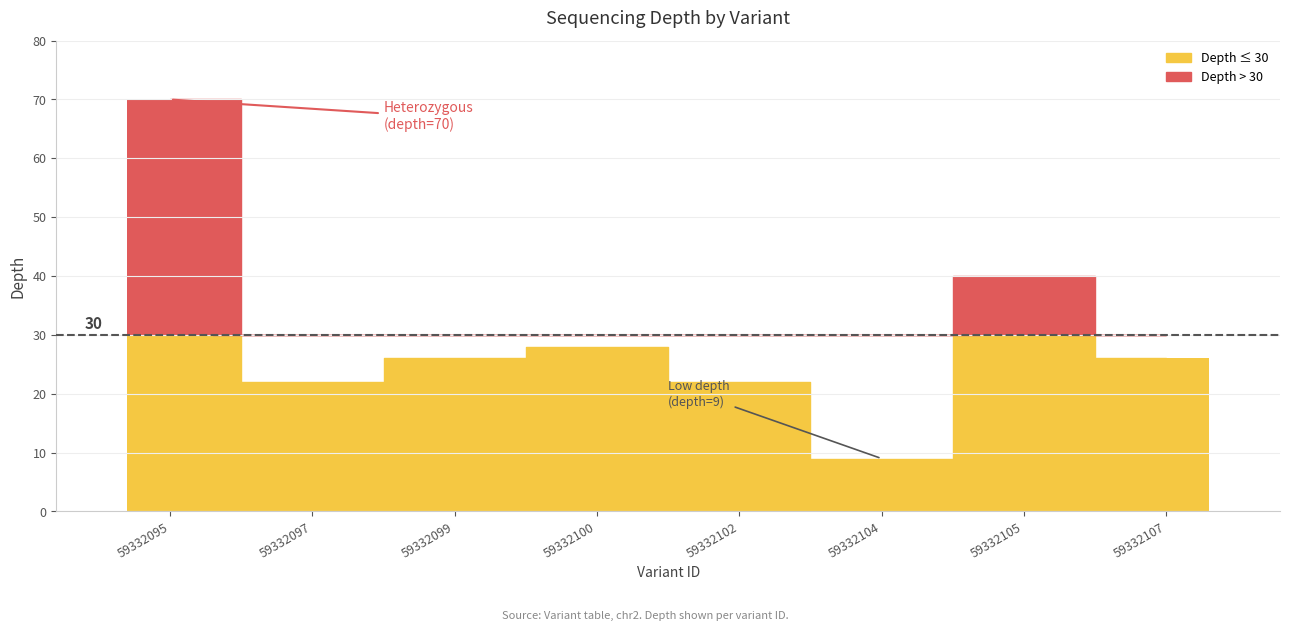

How many bars are there in total?

8